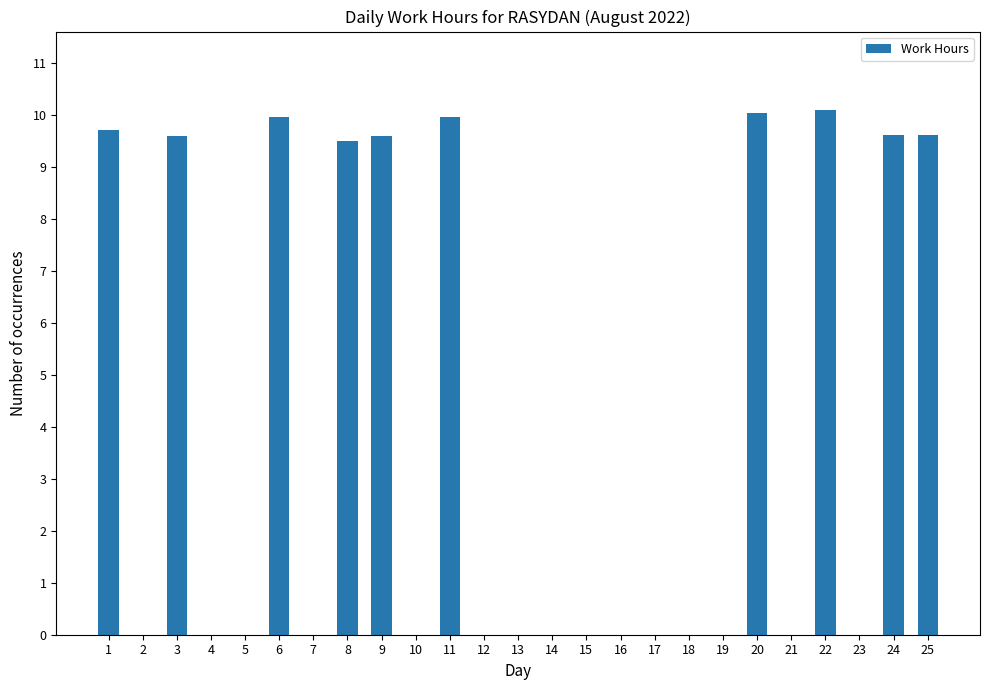

What is the greatest value displayed?

10.1